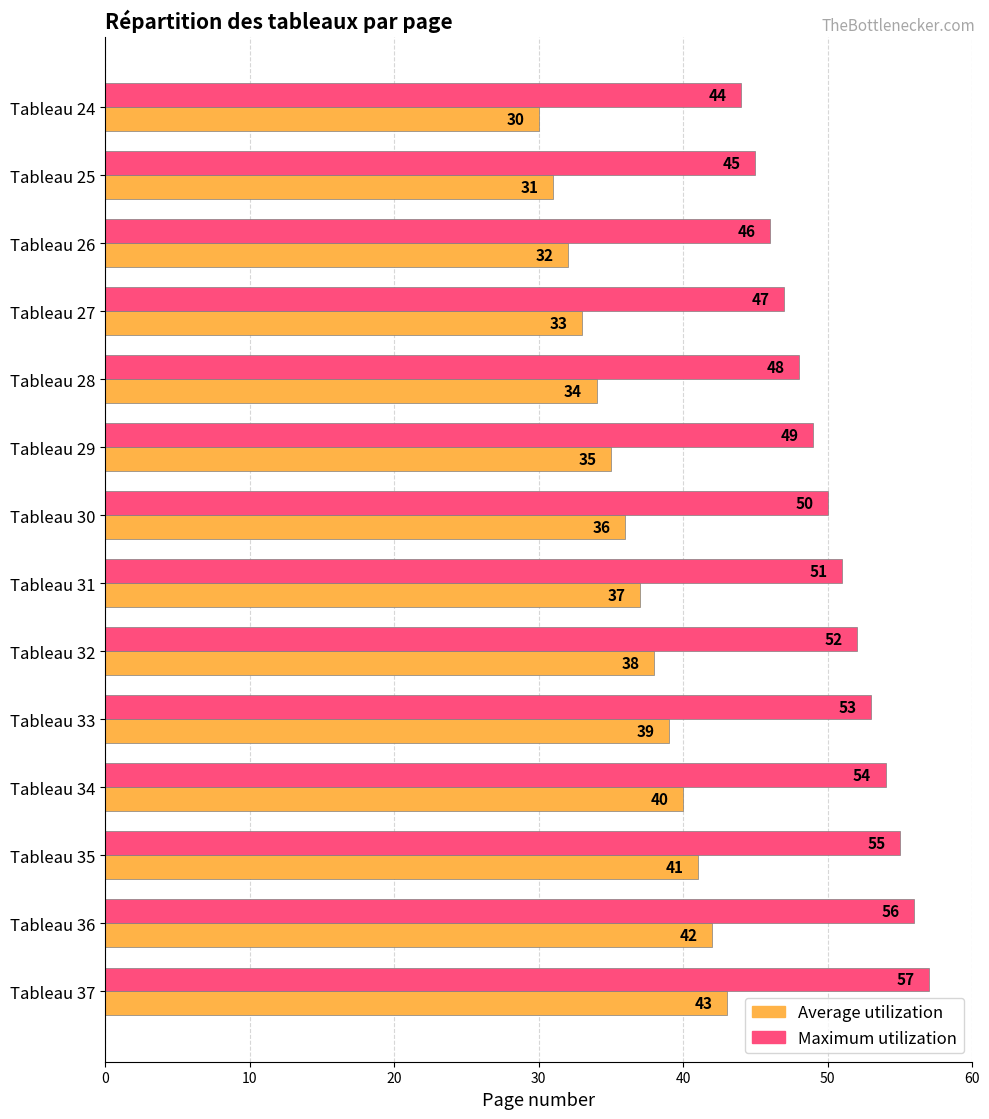

What is the sum of all Maximum utilization values?

707